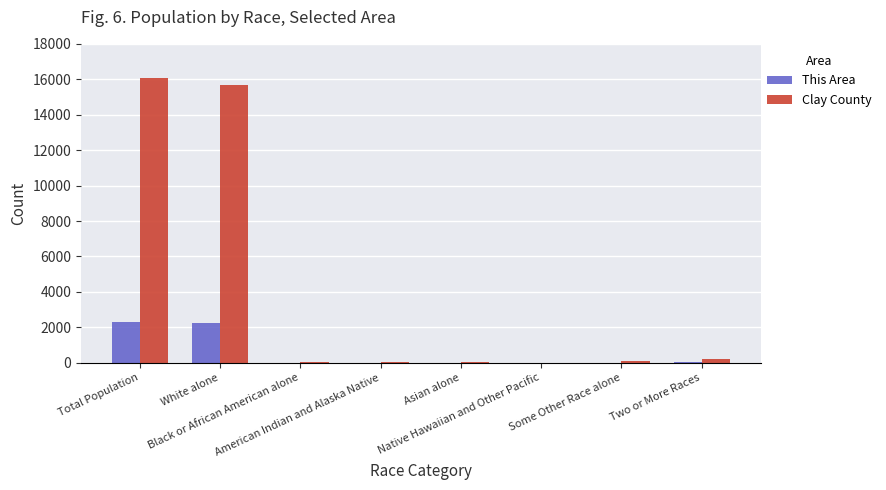

The This Area series shows -1011 at Asian alone. True or false?

False